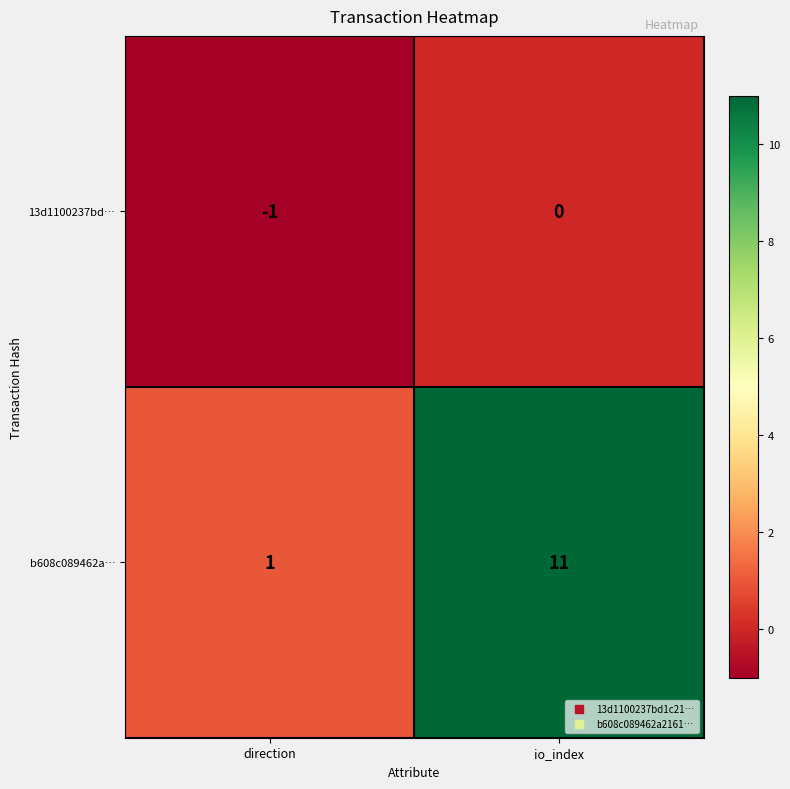

What is the greatest value displayed?

11